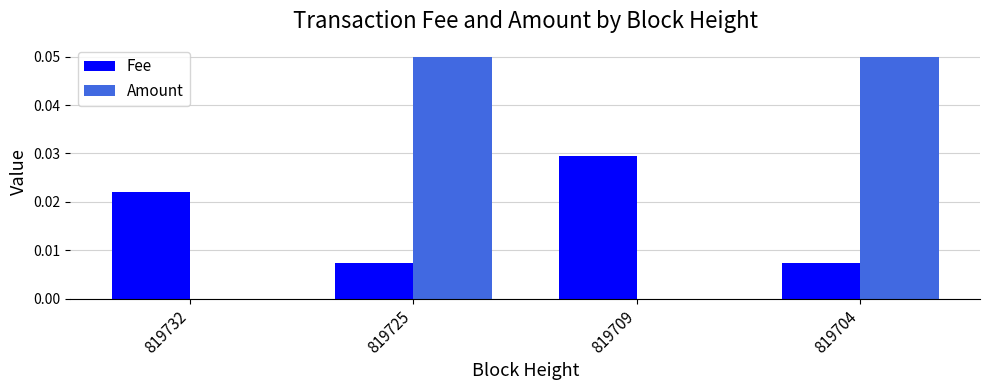

Which series has the largest total across all categories?

Amount